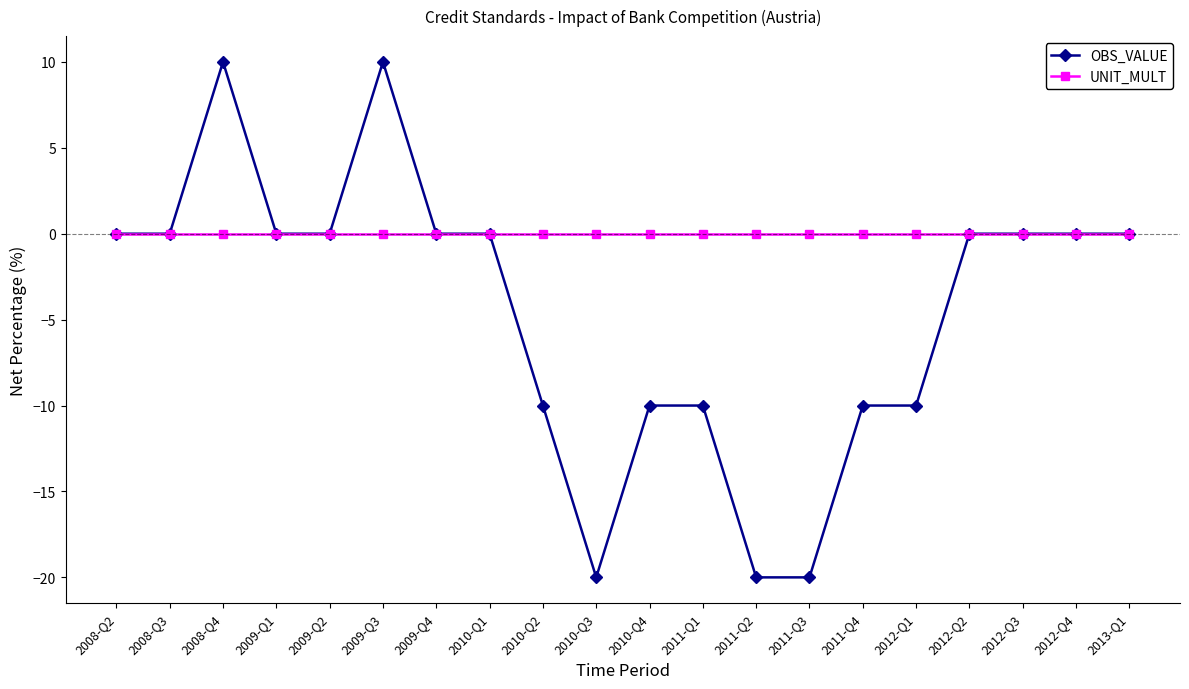

What is the smallest value displayed?

-20